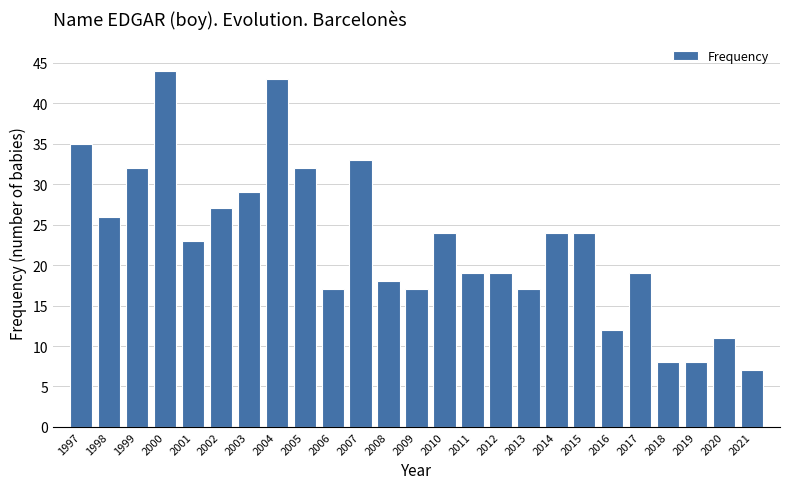

Reading right to left, transcribe all the data shown in this chart.

7	11	8	8	19	12	24	24	17	19	19	24	17	18	33	17	32	43	29	27	23	44	32	26	35